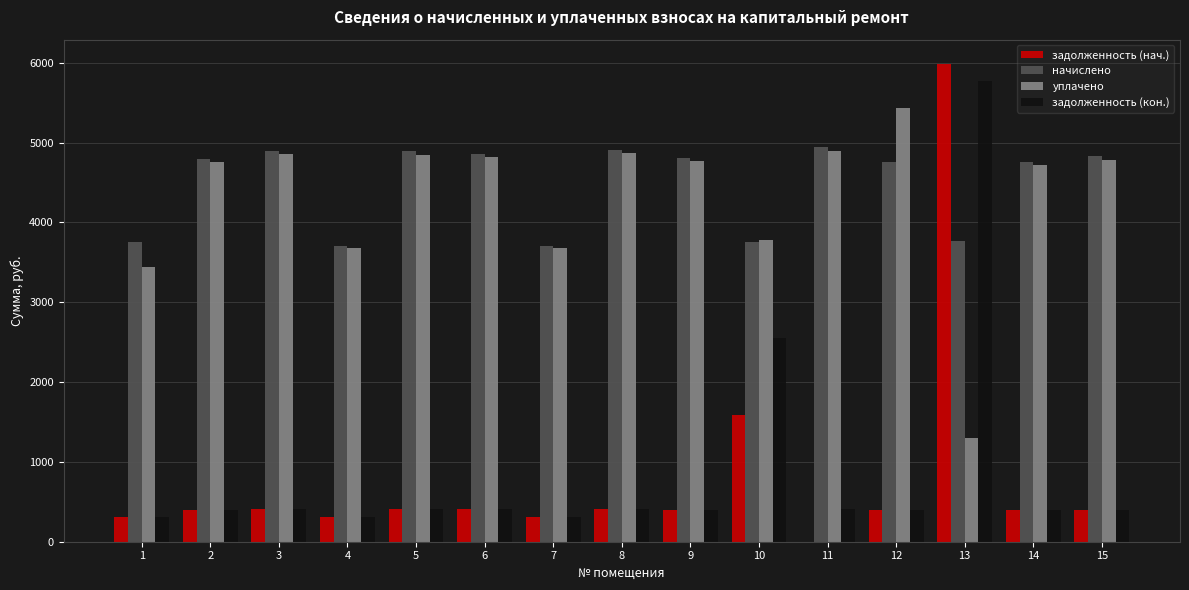

Is it true that задолженность (кон.) equals 631.9 at 5?

False